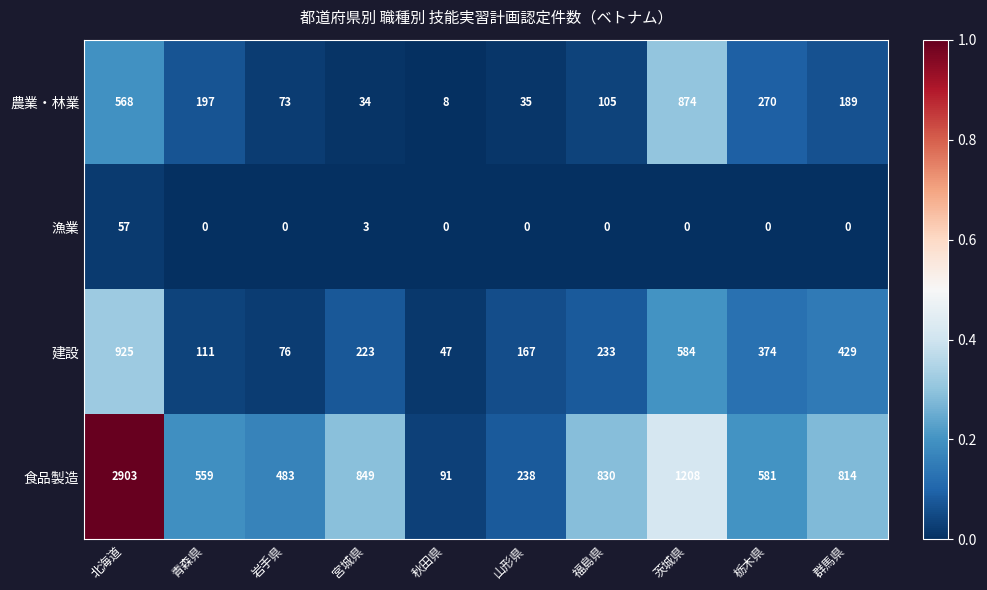

What is the total value across all series at 青森県?

867